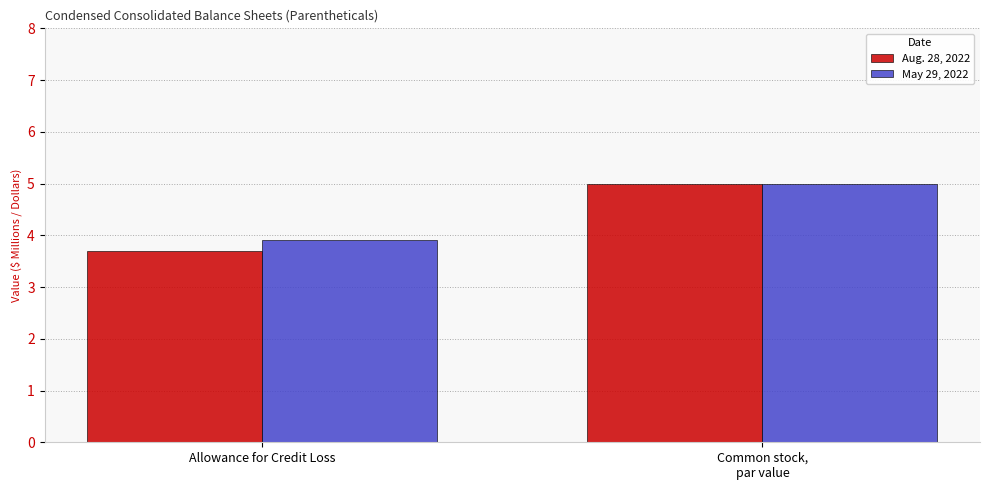

What is the total value across all series at Allowance for Credit Loss?

7.6